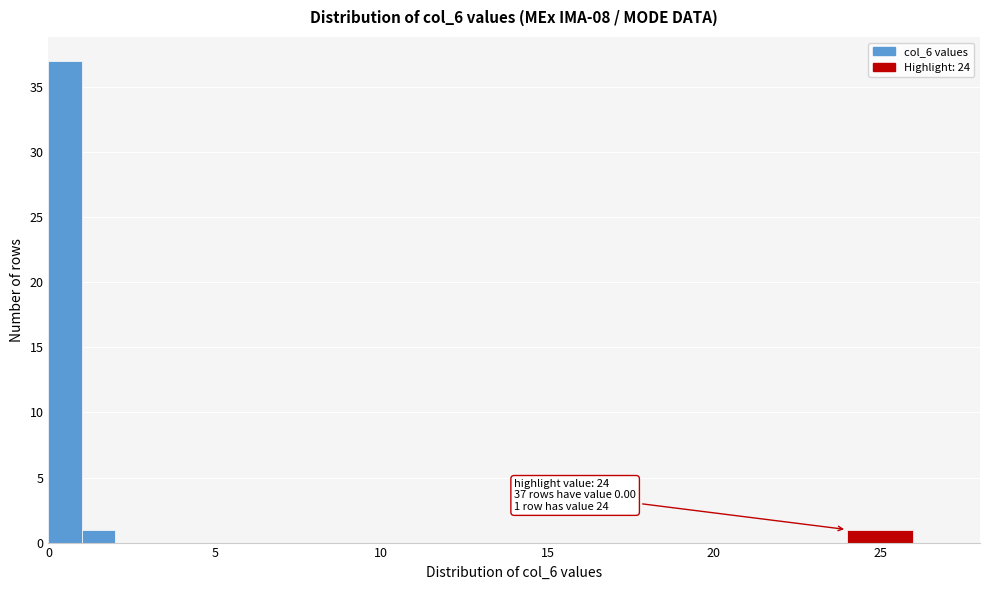

Read against the x-axis, roughly where is the centre of the tallest bar?

0.5